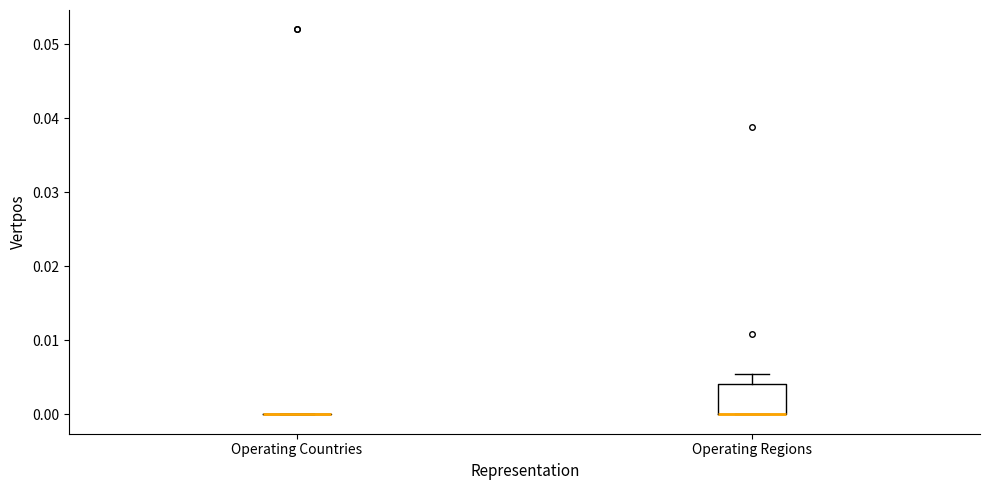

Where does the upper whisker of the box for Operating Regions end on the y-axis? The values are not printed on the chart, so give them approximately, as read against the axis.

0.005